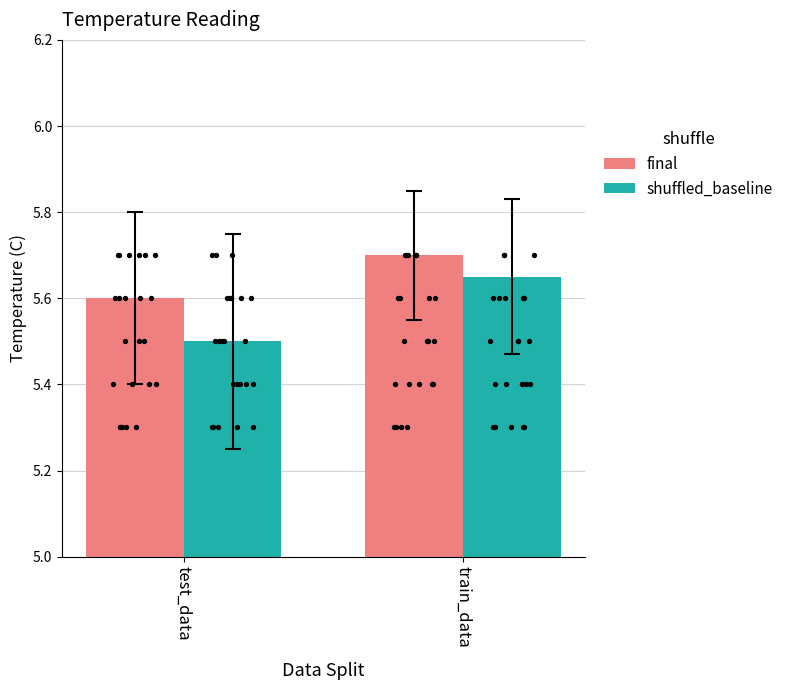

Which series contains the highest Y value?

final